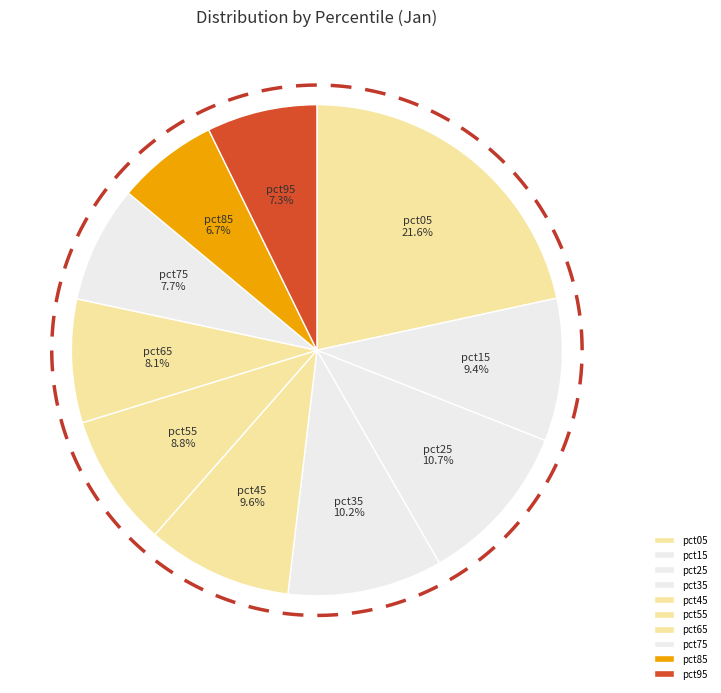

Rank the categories by value from highest to lowest.

pct05, pct25, pct35, pct45, pct15, pct55, pct65, pct75, pct95, pct85